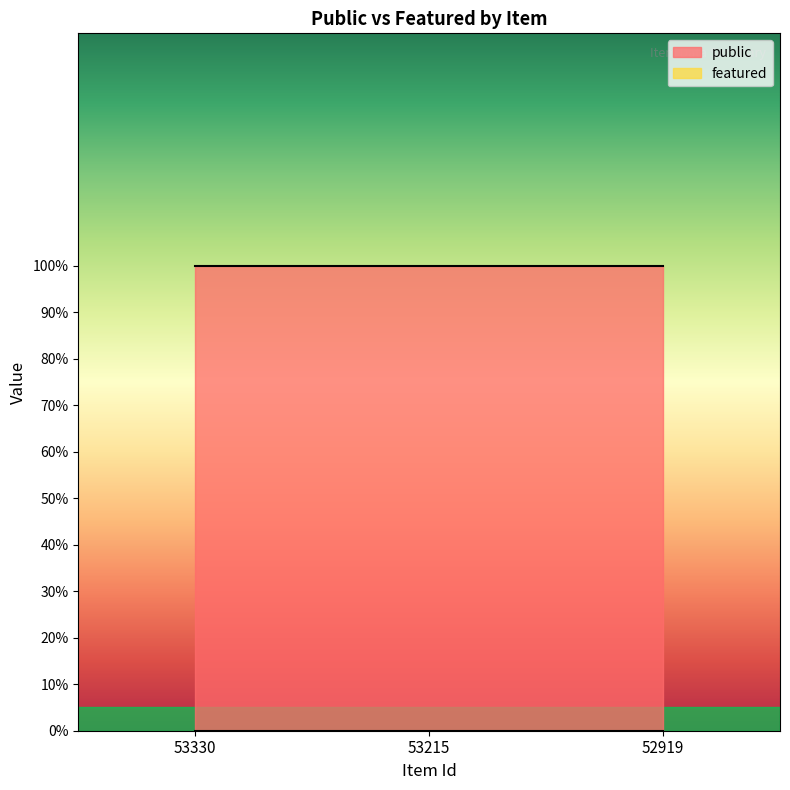

At how many categories does at least one series exceed 0?

3